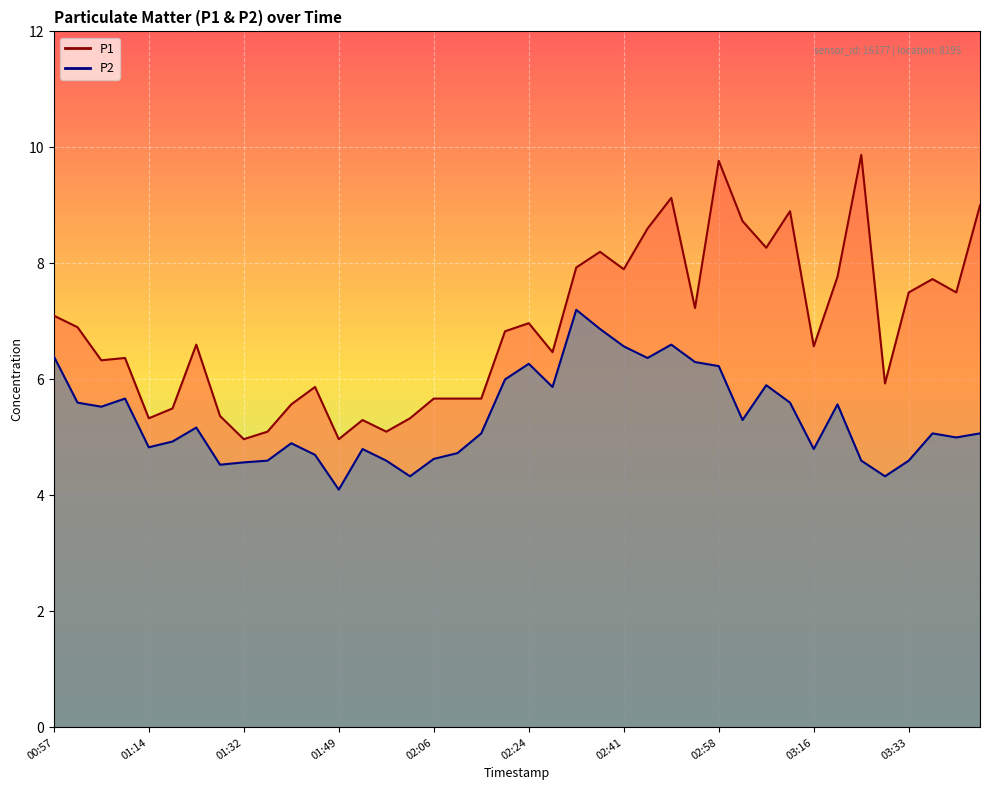

At which category is the sum across all series the highest?

02:58